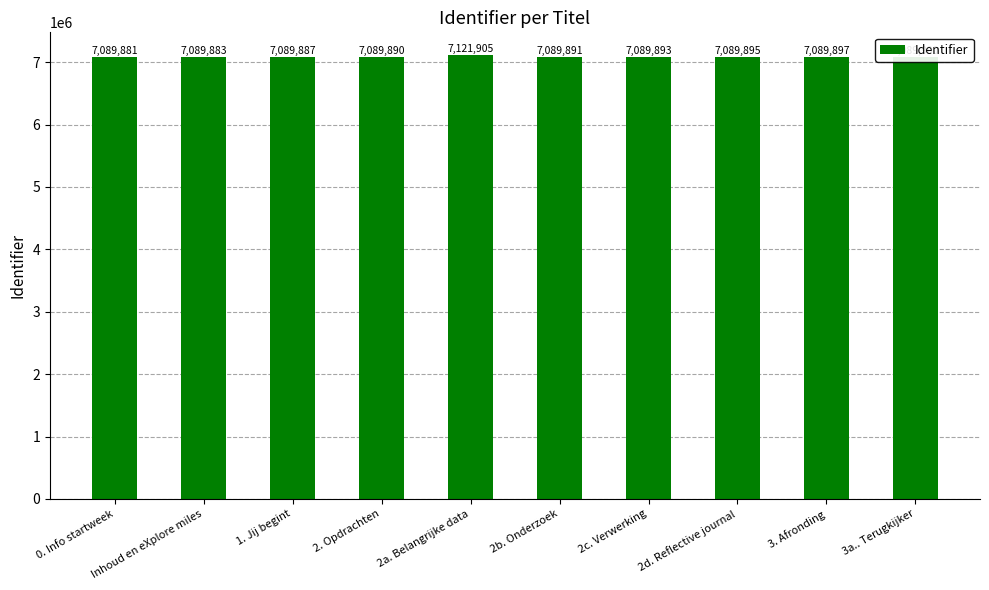

List the labels in order of value, smallest first.

0. Info startweek, Inhoud en eXplore miles, 1. Jij begint, 2. Opdrachten, 2b. Onderzoek, 2c. Verwerking, 2d. Reflective journal, 3. Afronding, 3a.. Terugkijker, 2a. Belangrijke data